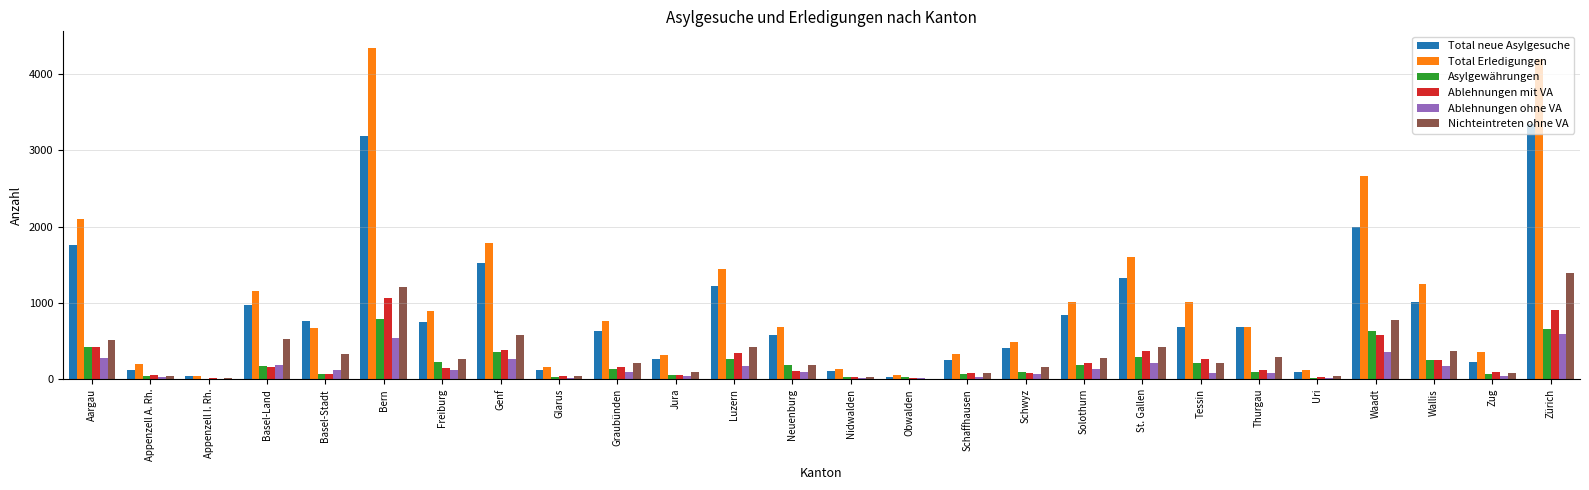

What is the difference between the Total neue Asylgesuche values at Basel-Land and Schwyz?

566